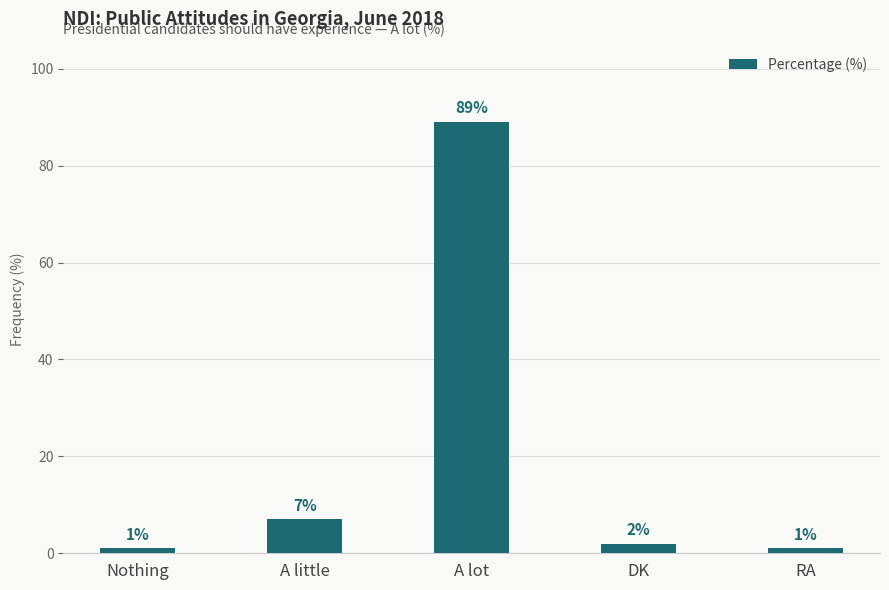

Which label corresponds to the largest value in the chart?

A lot